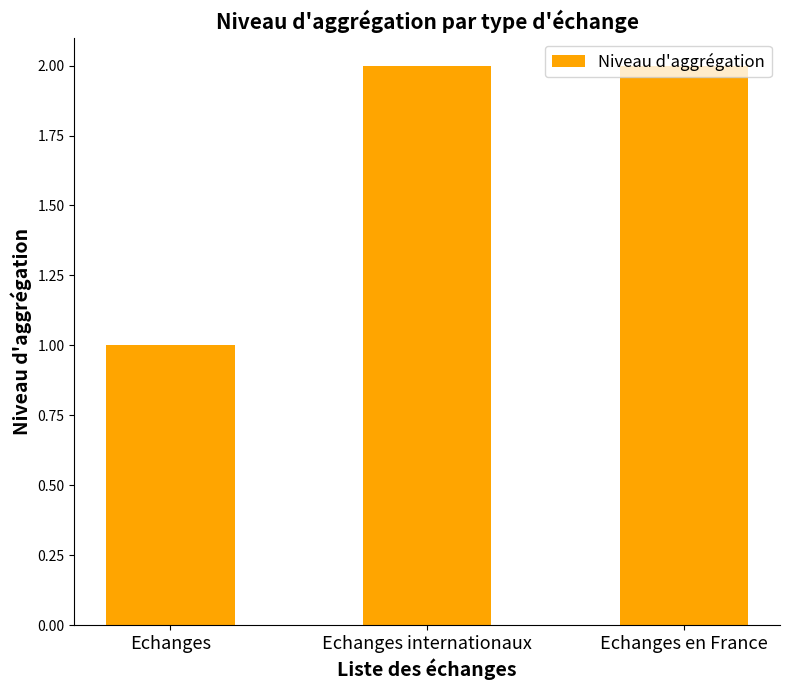

What is the sum of all values?

5